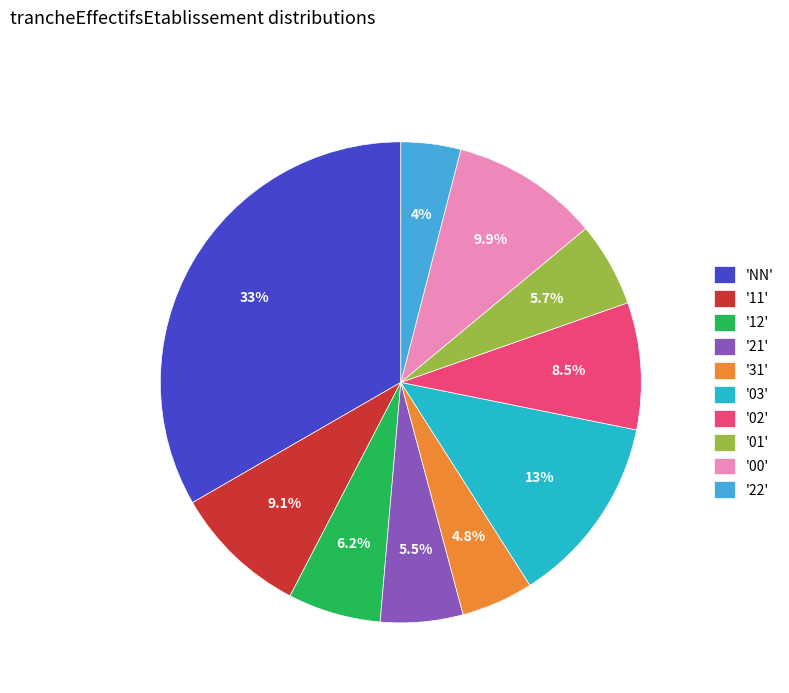

Which has a higher value, '01' or '02'?

'02'